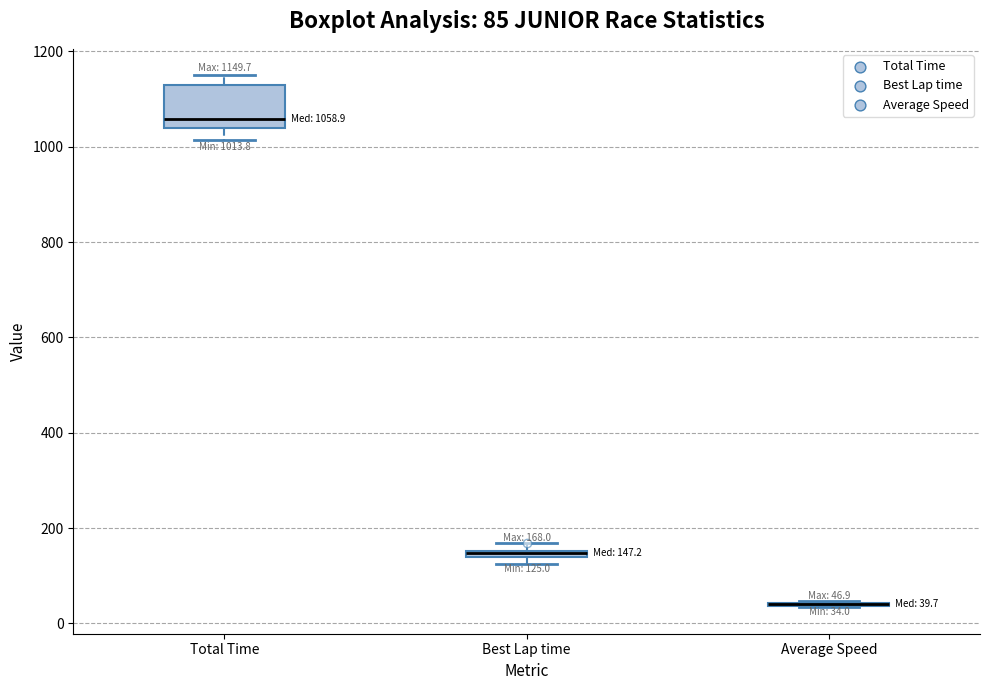

Which box is the tallest, from its lower edge to its upper edge?

Total Time